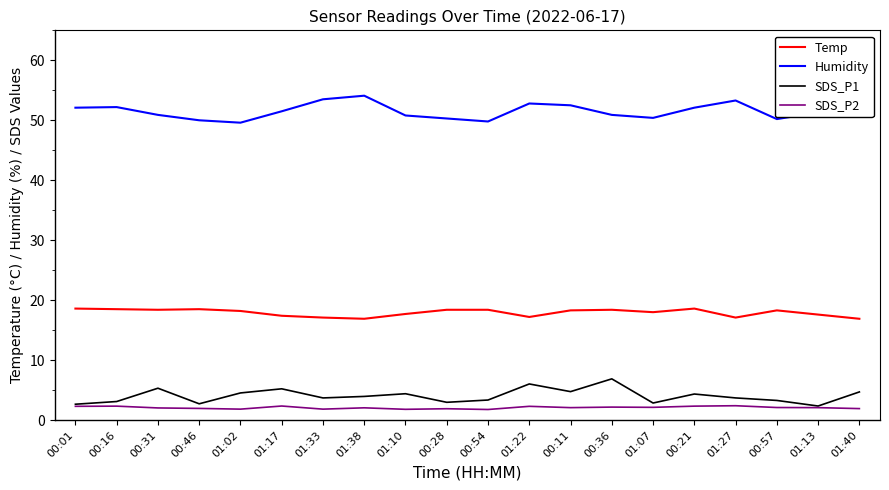

What is the average value of the SDS_P1 series?

4.0